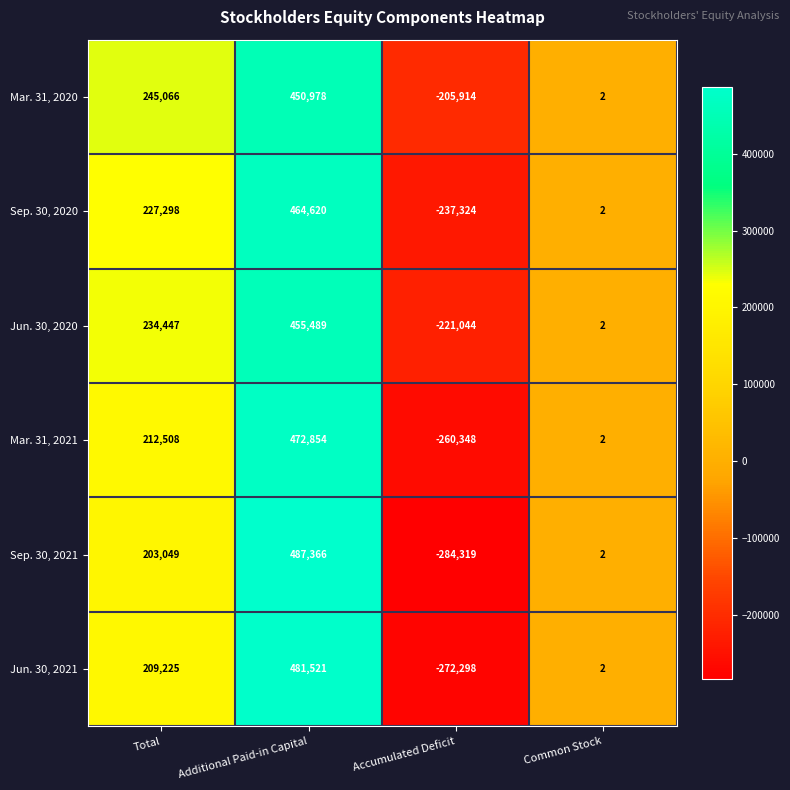

How many categories are shown in the chart?

4